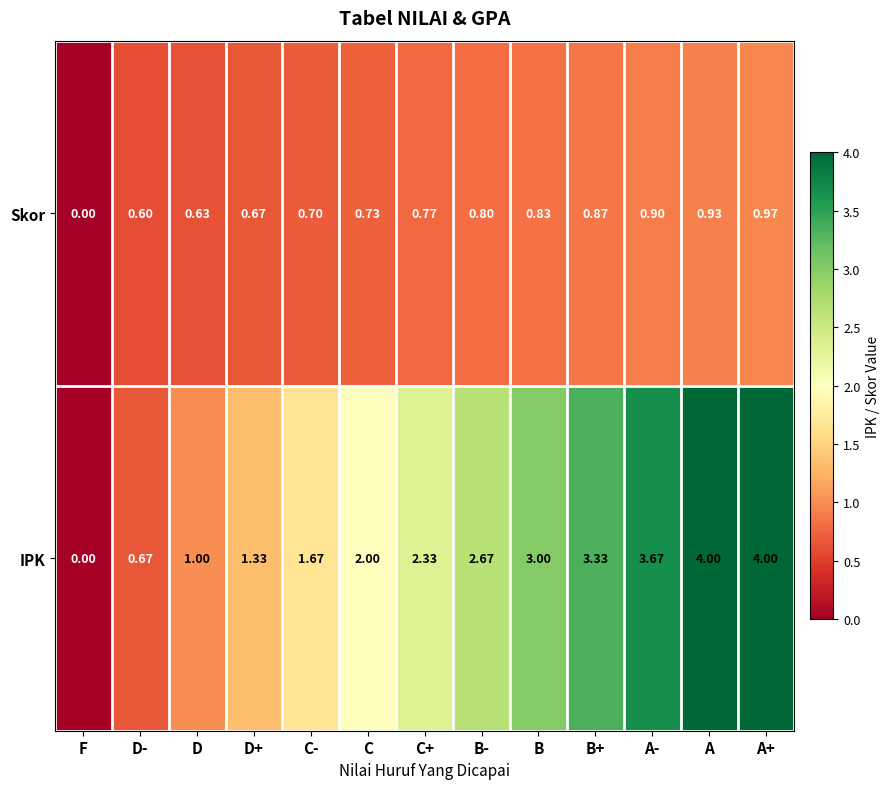

Which series has the largest total across all categories?

IPK